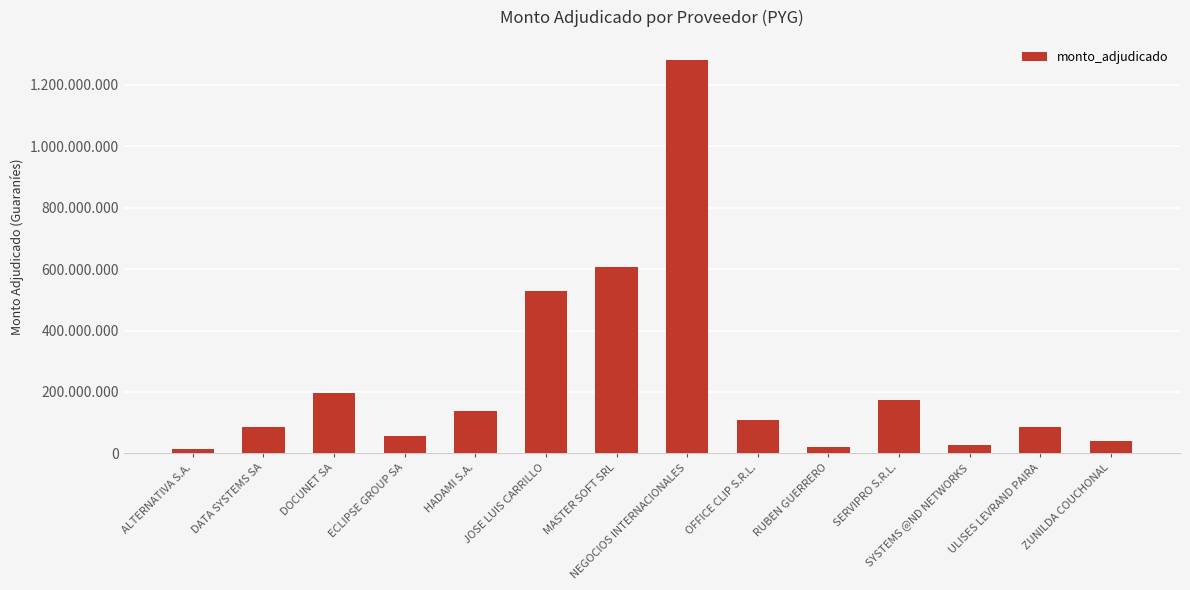

Does the chart contain stacked bars?

No